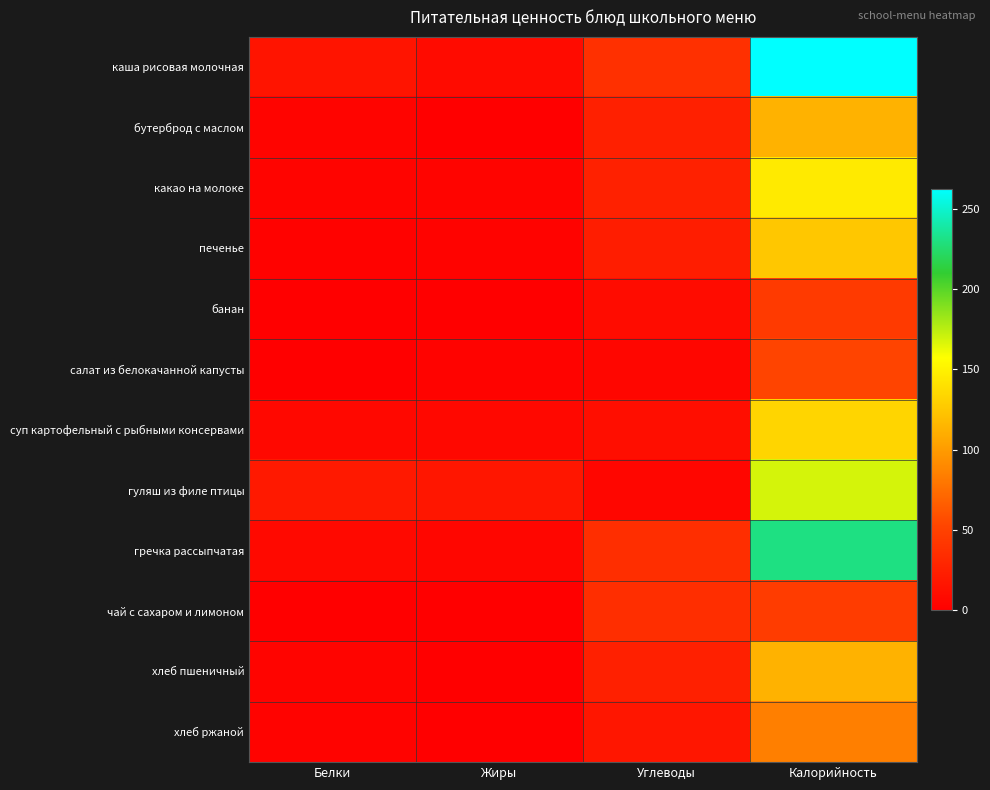

Which has a higher value, Жиры or Углеводы?

Углеводы